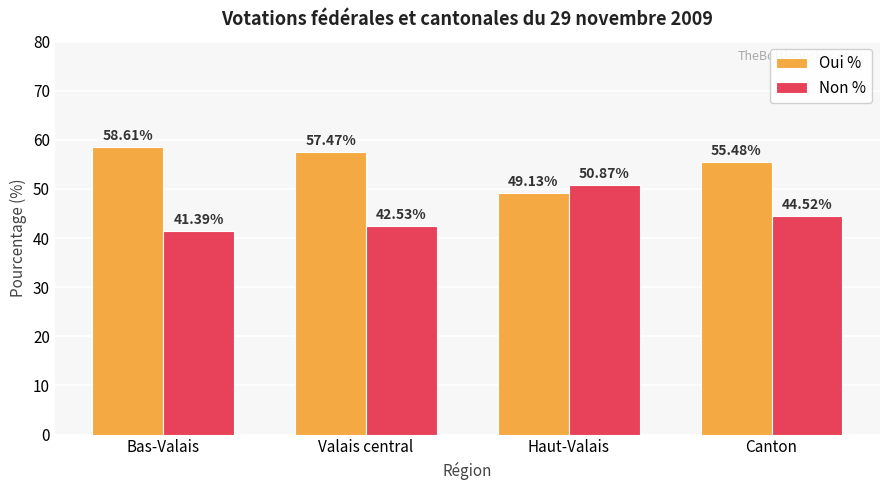

Reading left to right, list all the values displayed in this chart.

Oui %: 58.6	57.5	49.1	55.5
Non %: 41.4	42.5	50.9	44.5